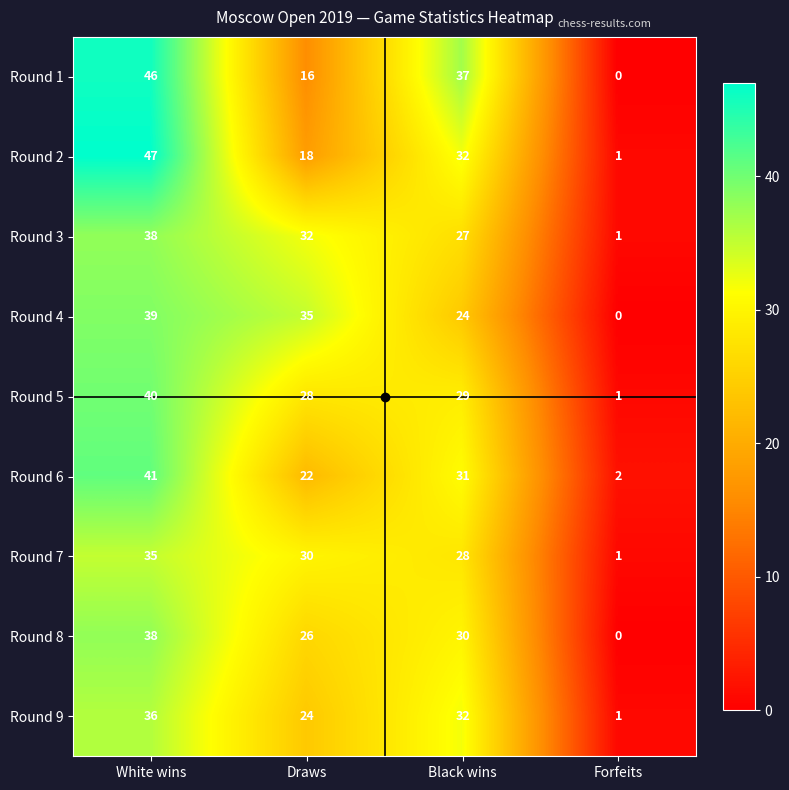

Which category has the lowest value in the Round 2 series?

Forfeits